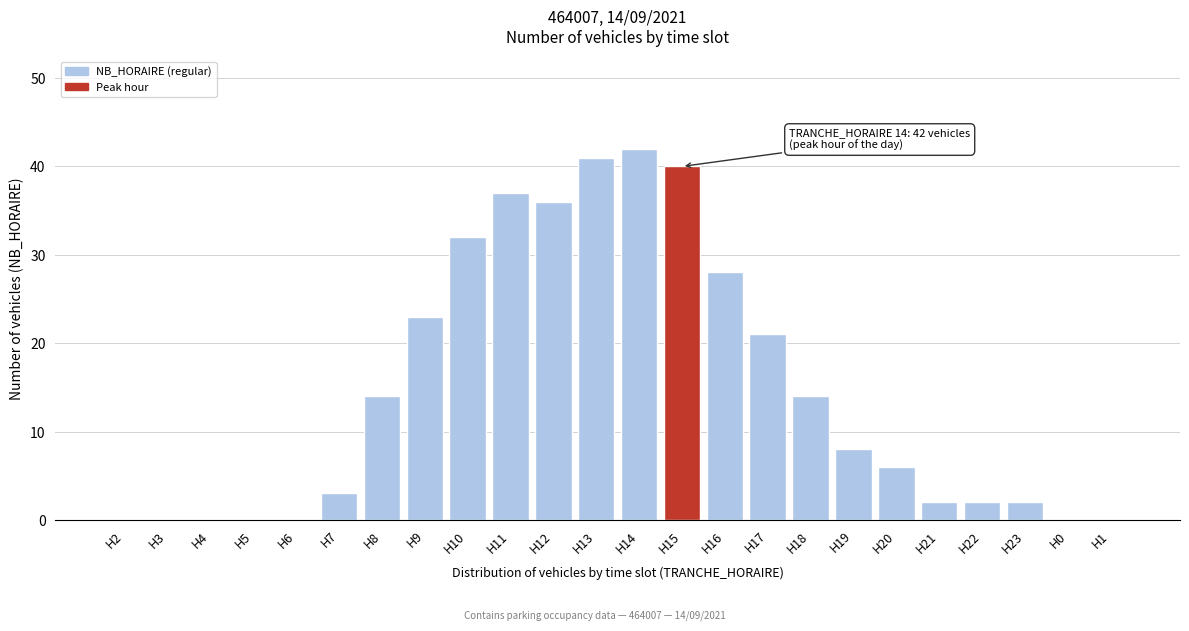

Reading right to left, what are all the values shown in this chart?

H1=0	H0=0	H23=2	H22=2	H21=2	H20=6	H19=8	H18=14	H17=21	H16=28	H15=40	H14=42	H13=41	H12=36	H11=37	H10=32	H9=23	H8=14	H7=3	H6=0	H5=0	H4=0	H3=0	H2=0